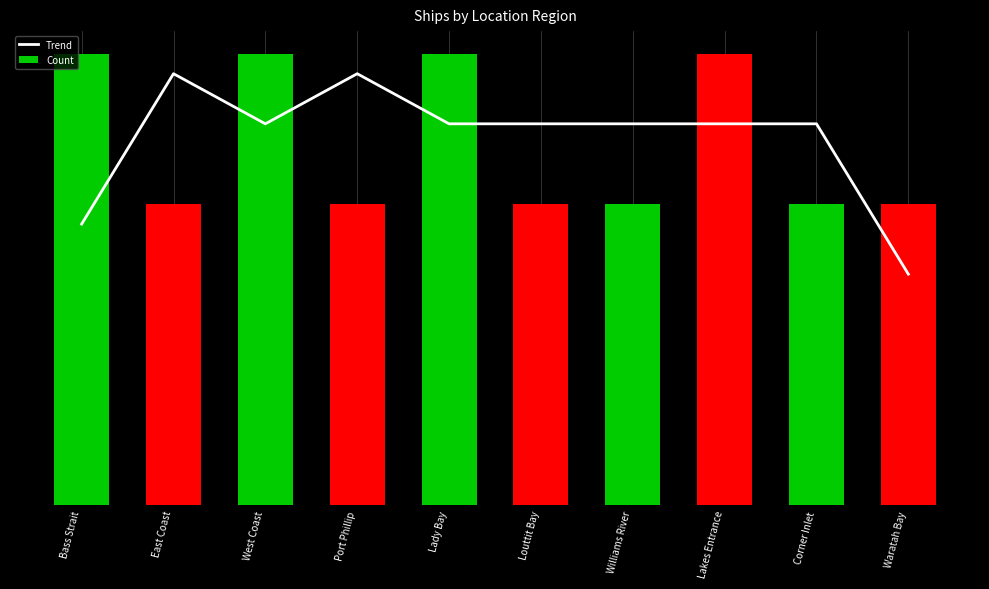

What is the smallest value displayed?

1.5